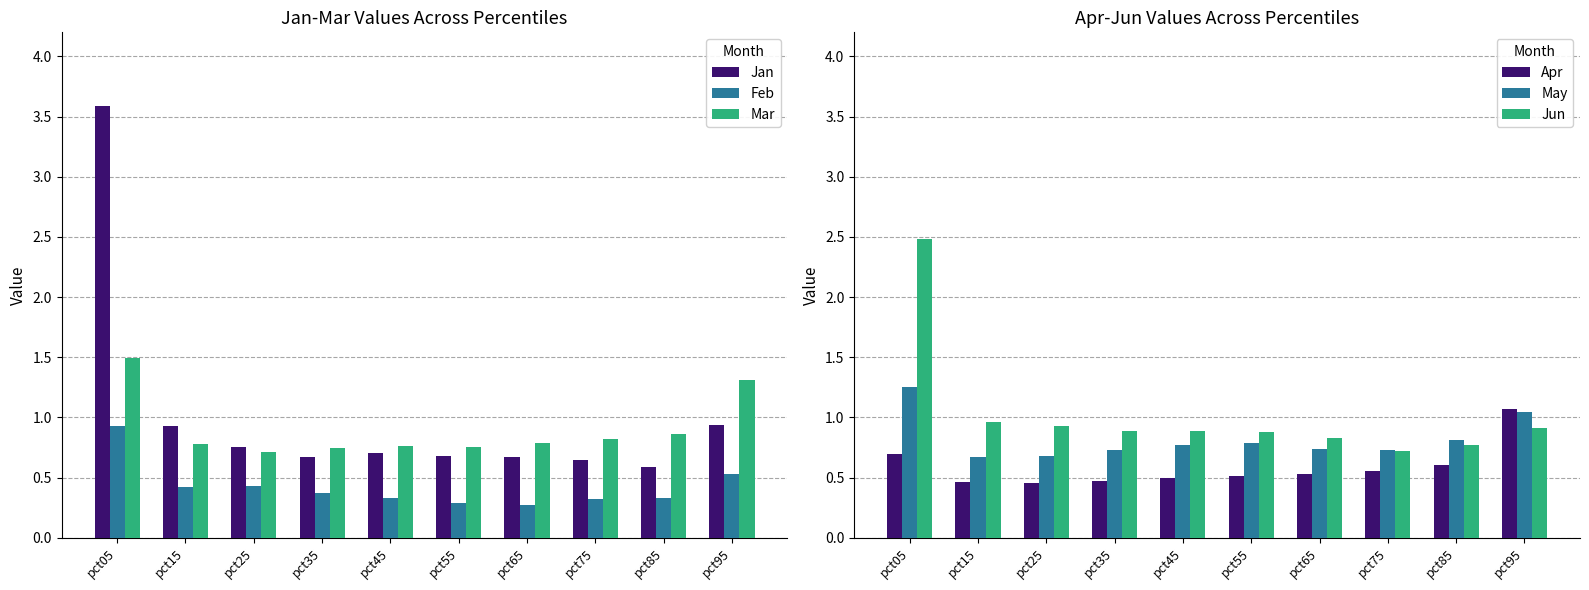

Rank the series by their maximum value, from highest to lowest.

Jan, Jun, Mar, May, Apr, Feb